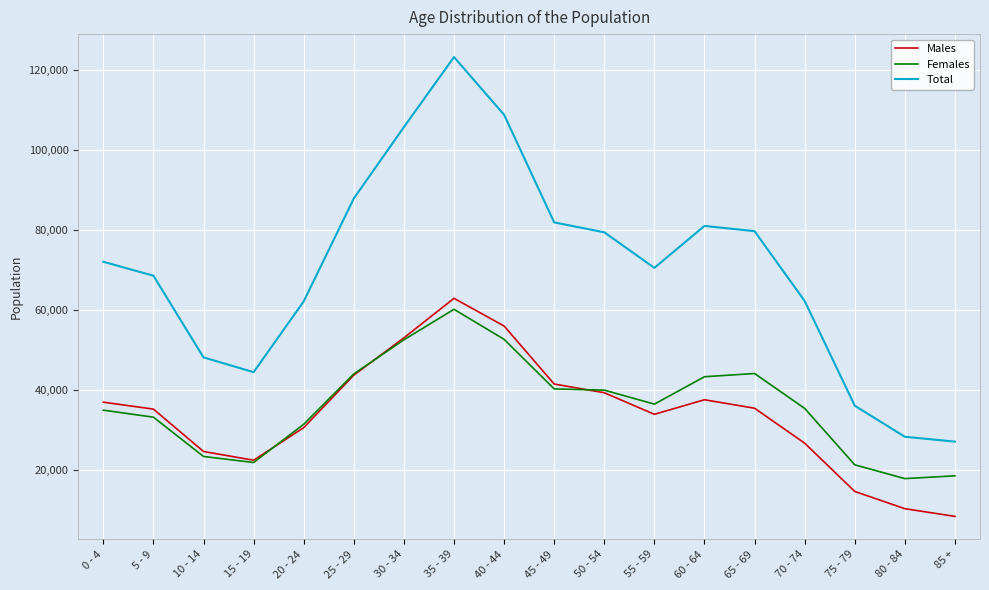

What is the difference between the highest and lowest values at 0 - 4?

37028